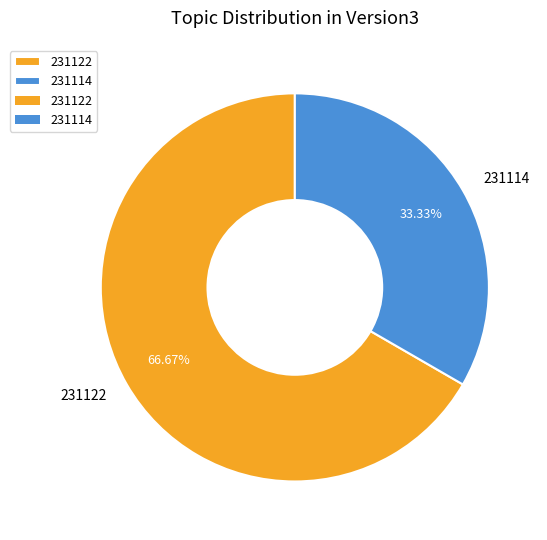

To the nearest percent, what is the combined percentage of 231122 and 231114?

100%